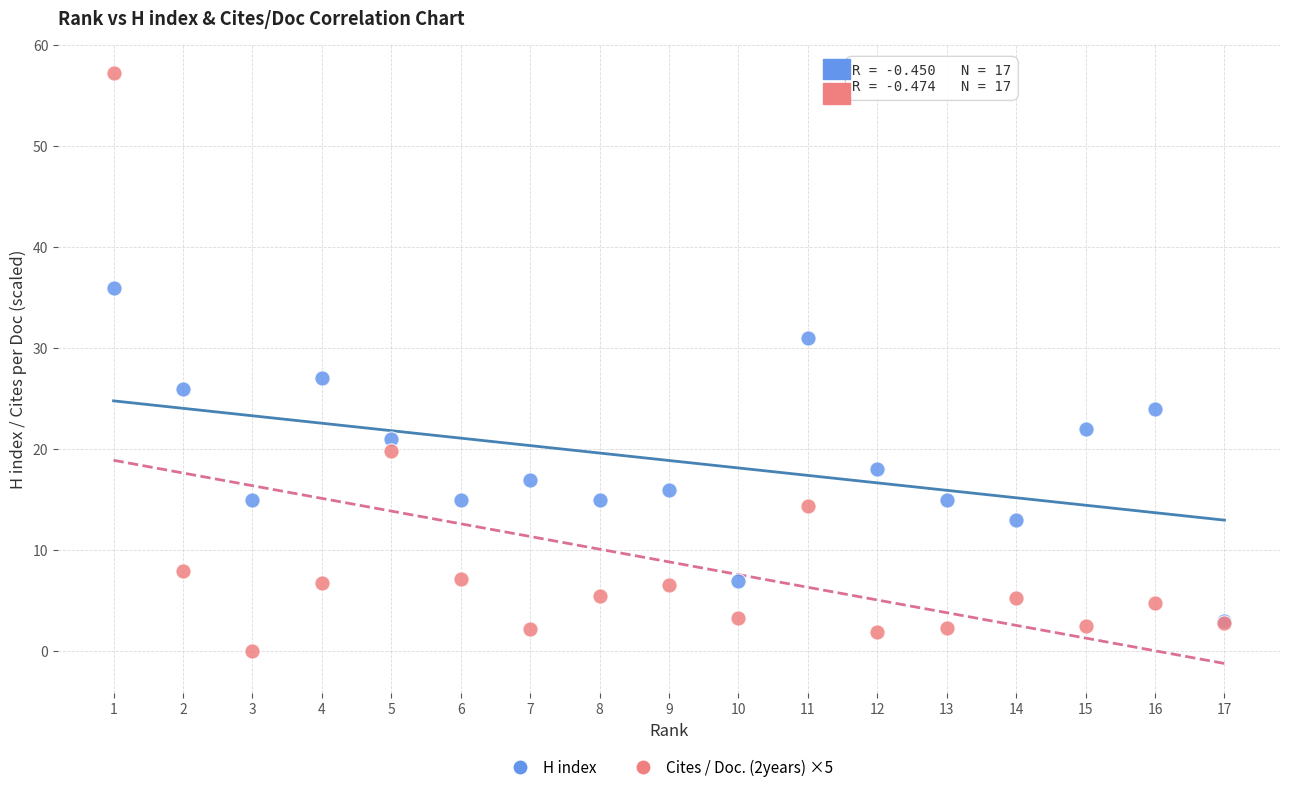

What are all the series names shown in the legend?

H index, Cites / Doc. (2years) ×5